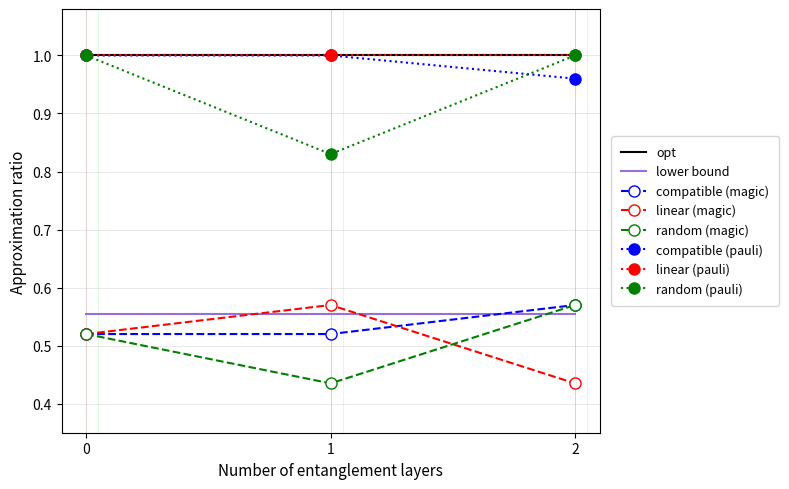

Count the linear (magic) values in the range 0 to 1.

3